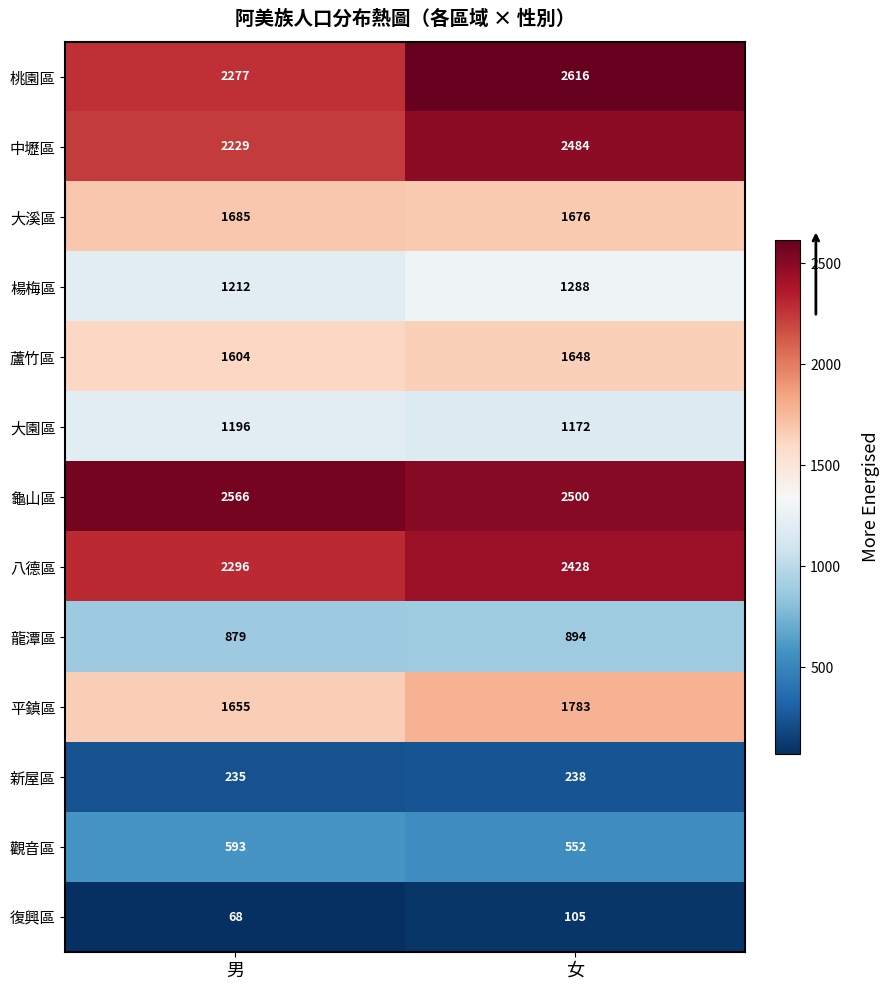

At which label is 桃園區 closest to 2446?

男